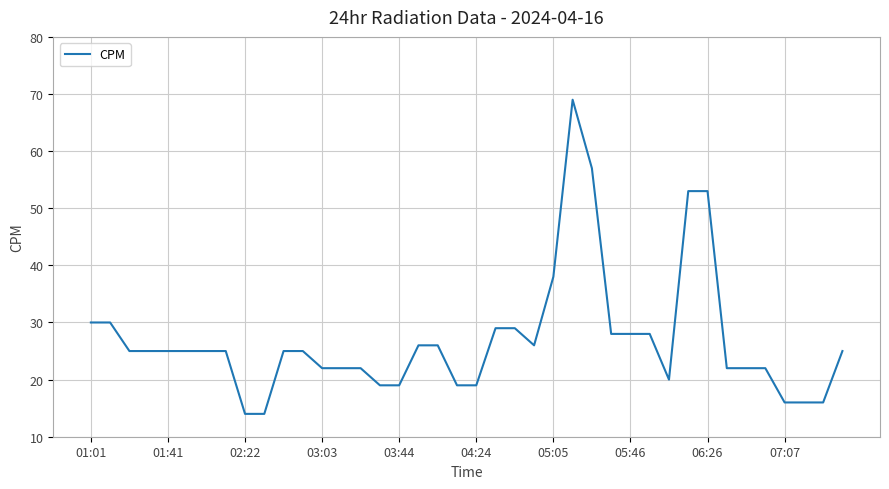

What is the difference between the second highest and minimum values?

43